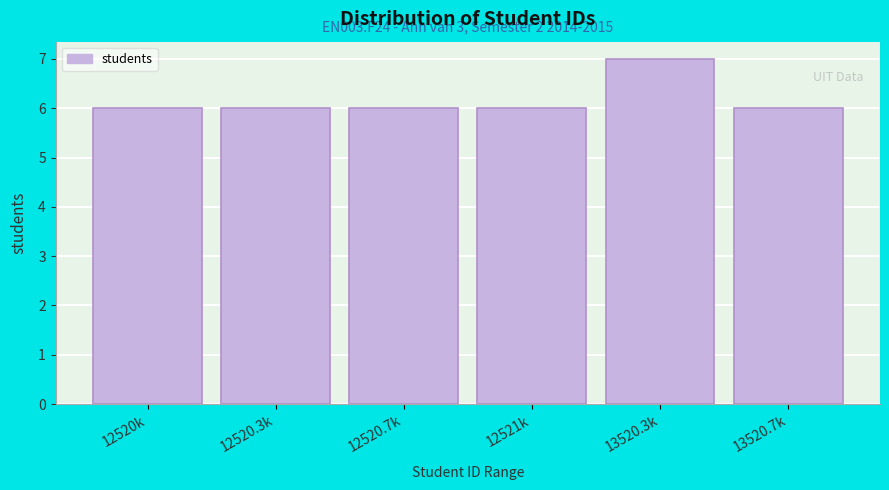

Reading left to right, list all the values displayed in this chart.

12520k=6	12520.3k=6	12520.7k=6	12521k=6	13520.3k=7	13520.7k=6